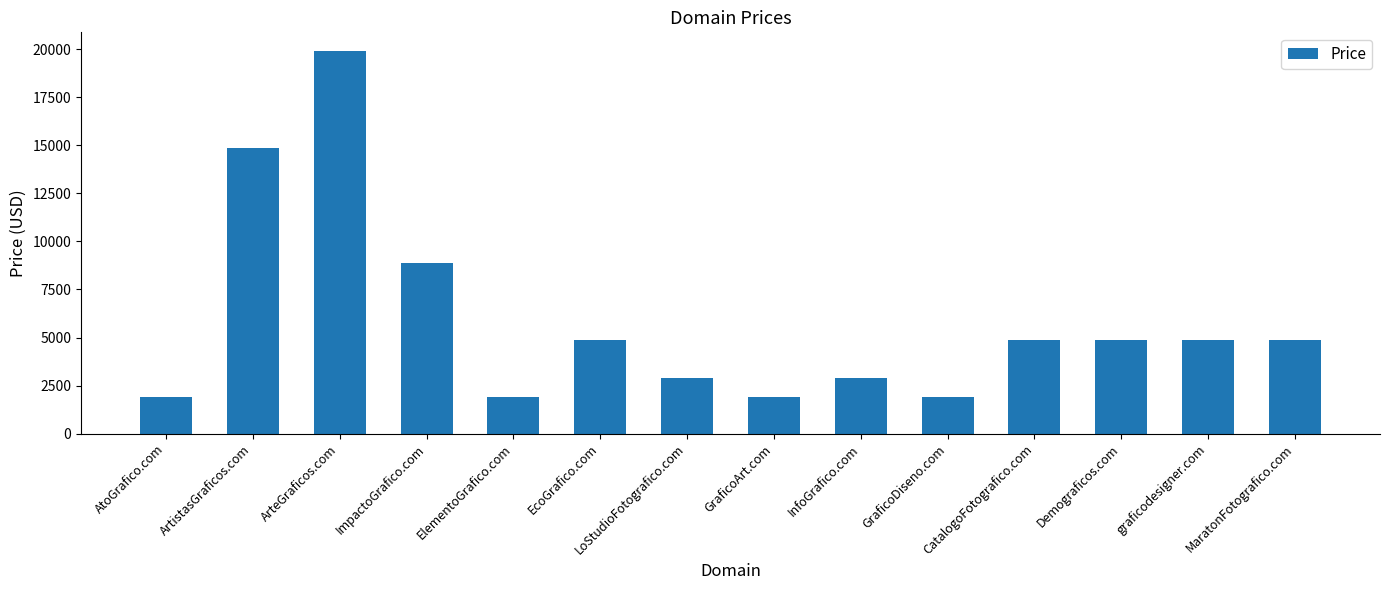

Which has a higher value, GraficoArt.com or LoStudioFotografico.com?

LoStudioFotografico.com